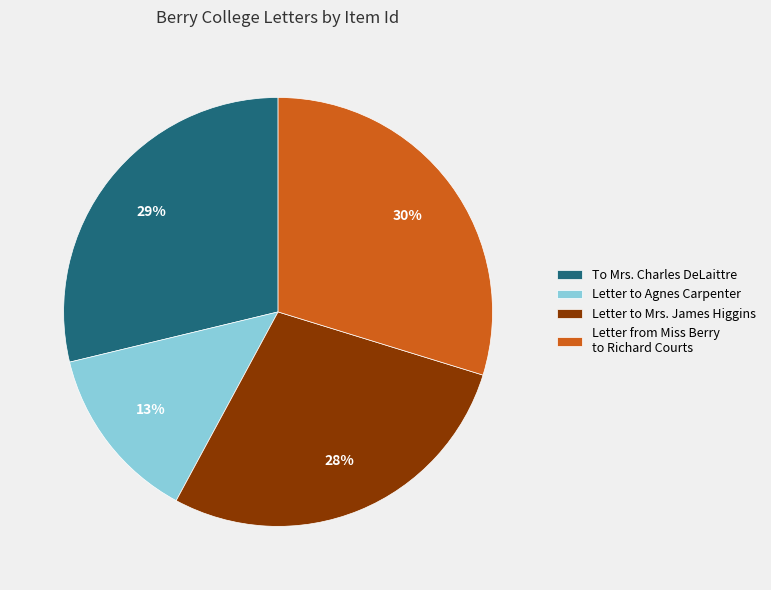

Between To Mrs. Charles DeLaittre and Letter to Mrs. James Higgins, which is larger?

To Mrs. Charles DeLaittre